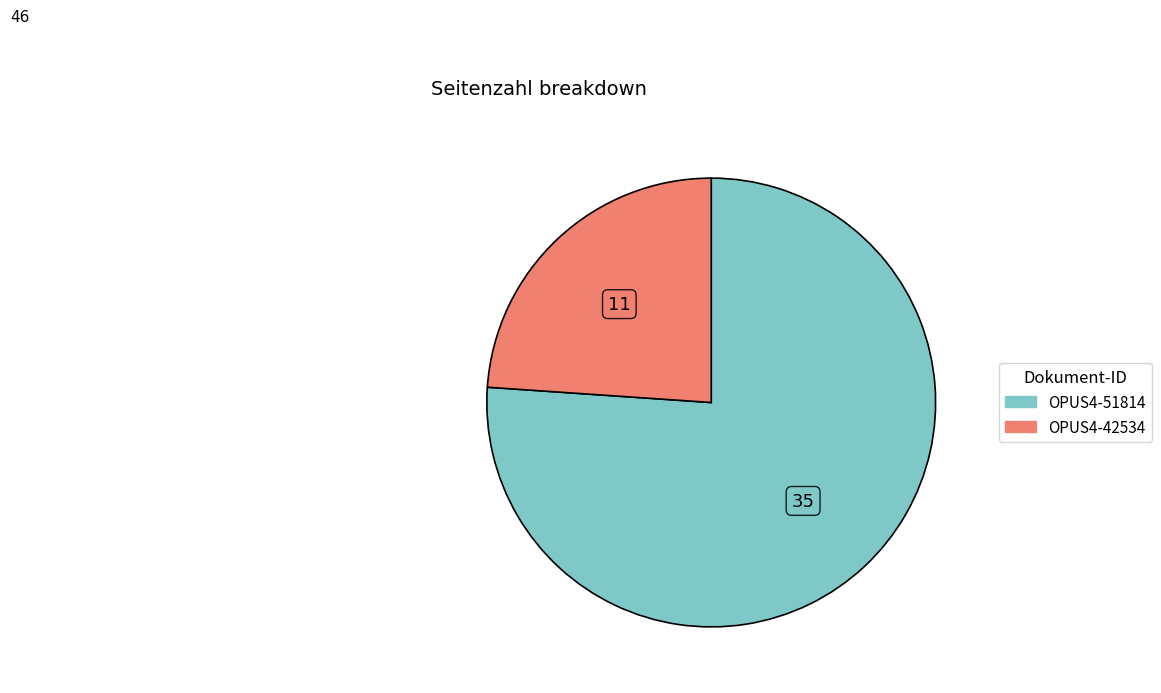

Is the sum of OPUS4-42534 and OPUS4-51814 greater than half?

Yes